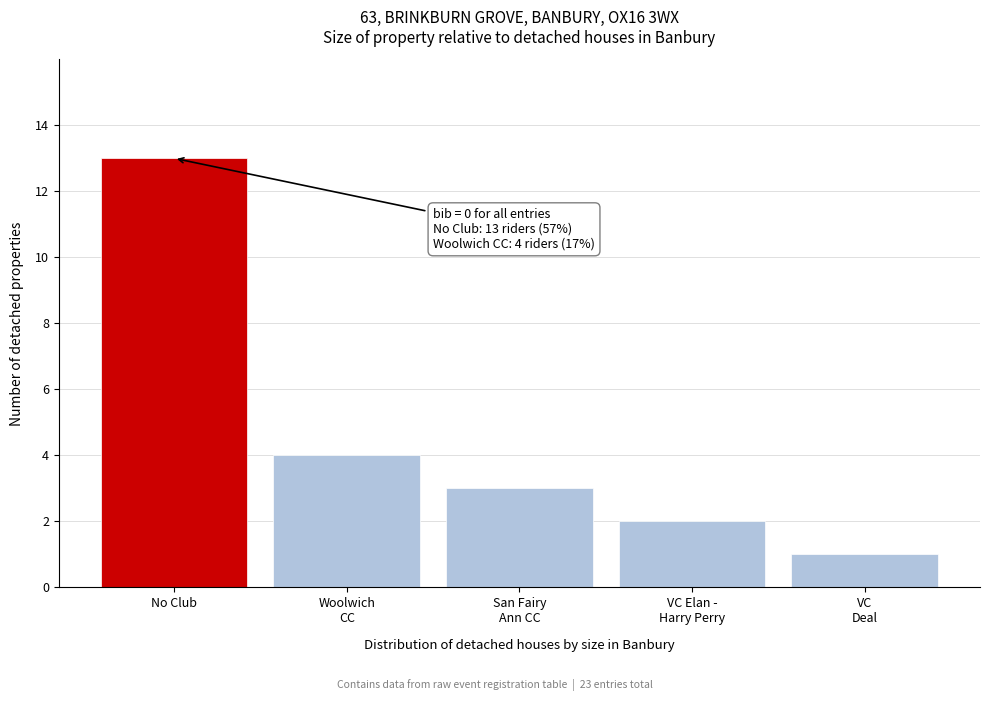

Reading left to right, transcribe all the data shown in this chart.

13	4	3	2	1